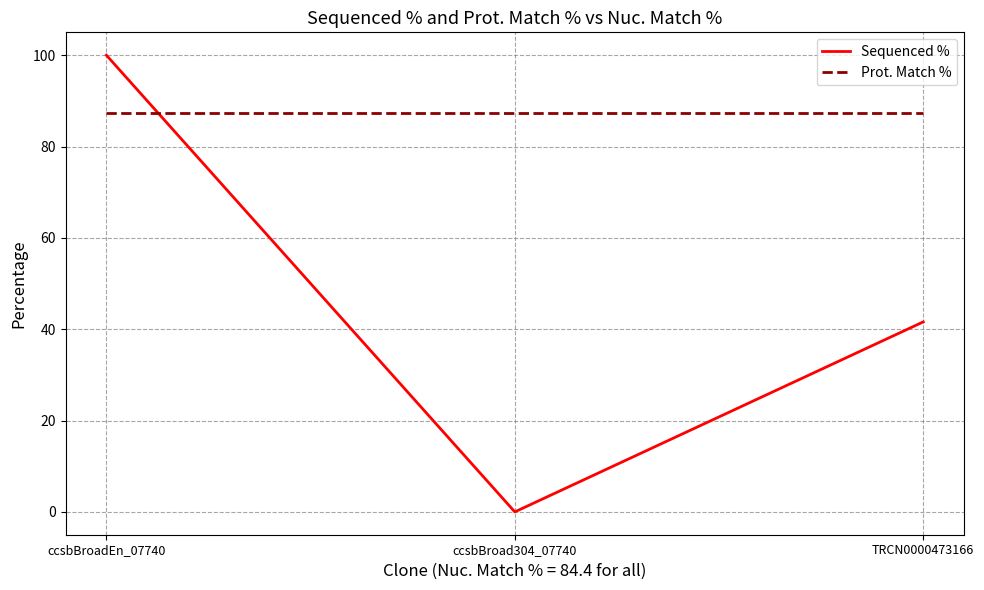

Rank the series at ccsbBroadEn_07740 from highest to lowest value.

Sequenced %, Prot. Match %